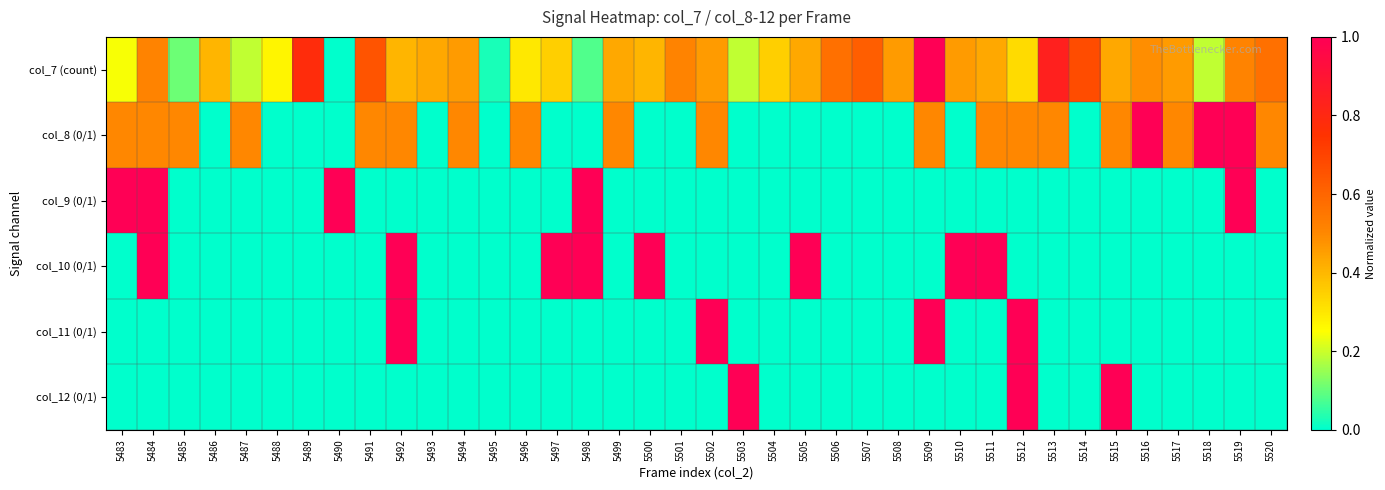

At how many categories does at least one series exceed 0?

38